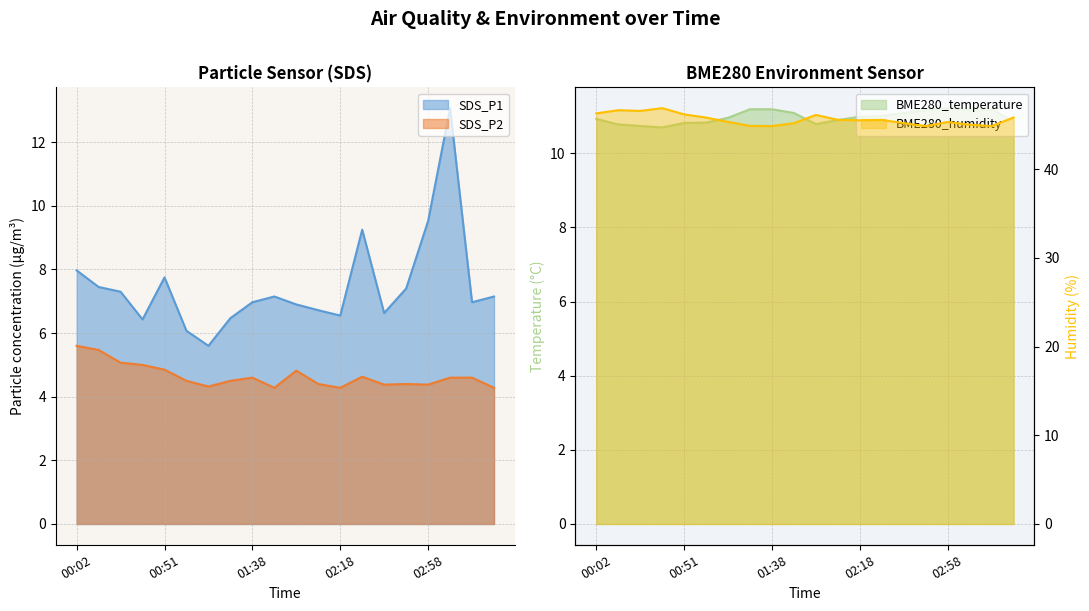

What is the total value across all series at 02:28?

70.4